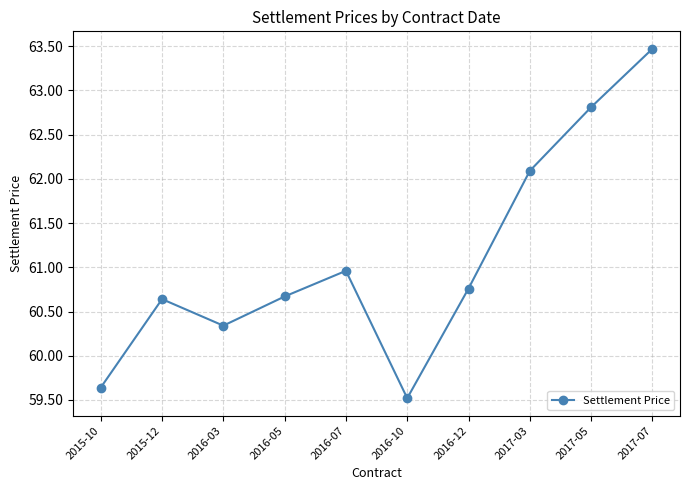

What position from the right is 2017-07?

1